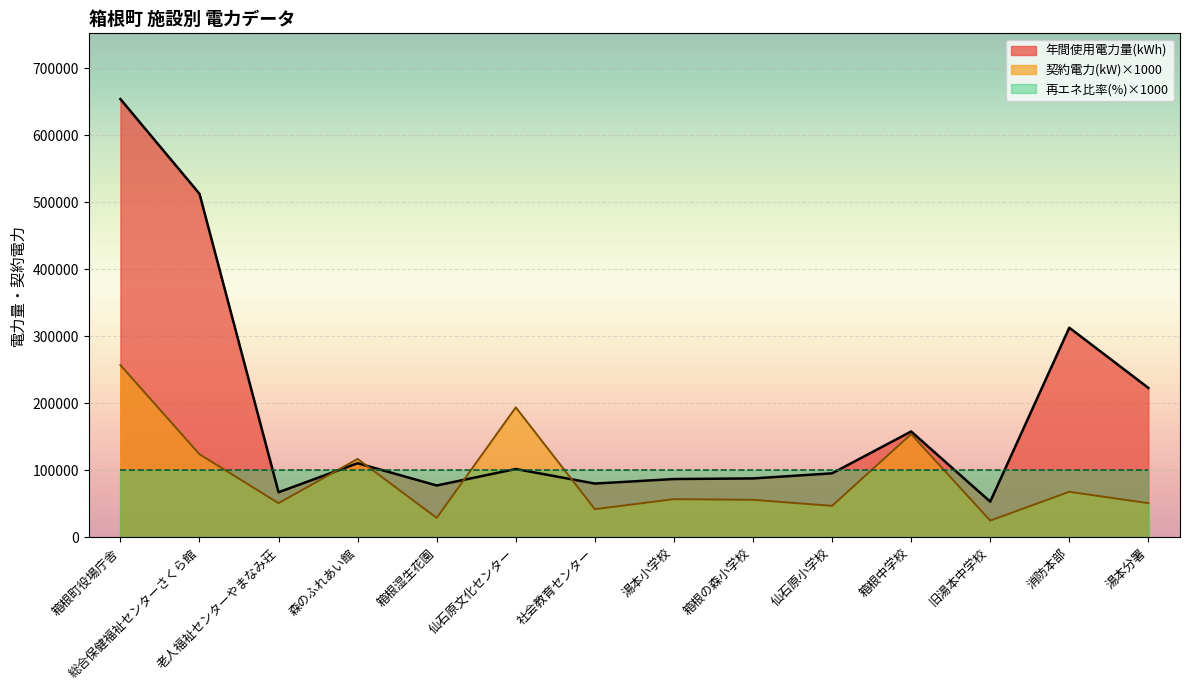

What value does the 年間使用電力量(kWh) series have at 仙石原文化センター?

101973